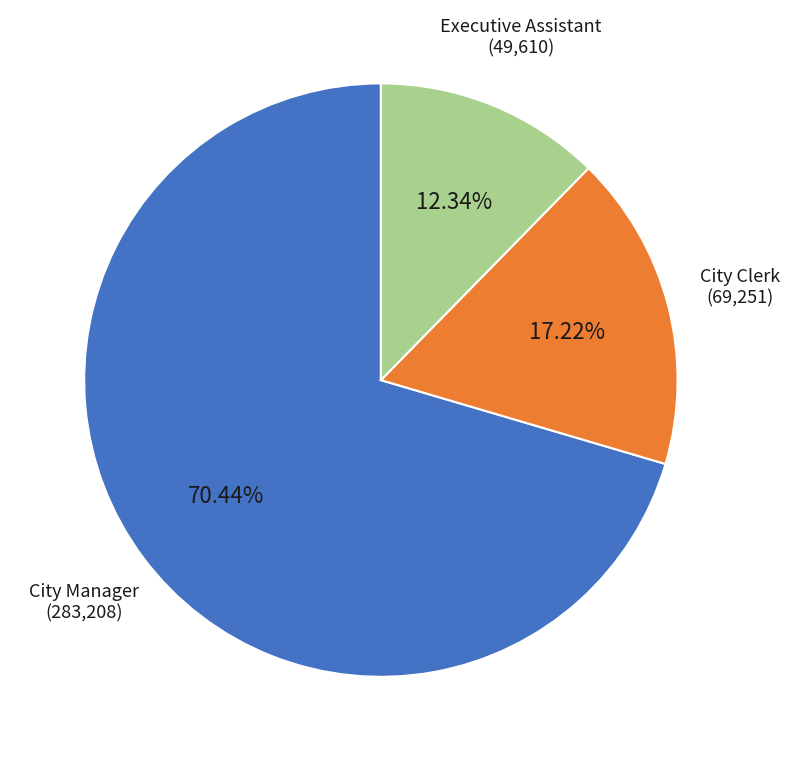

Between City Manager and City Clerk, which is larger?

City Manager